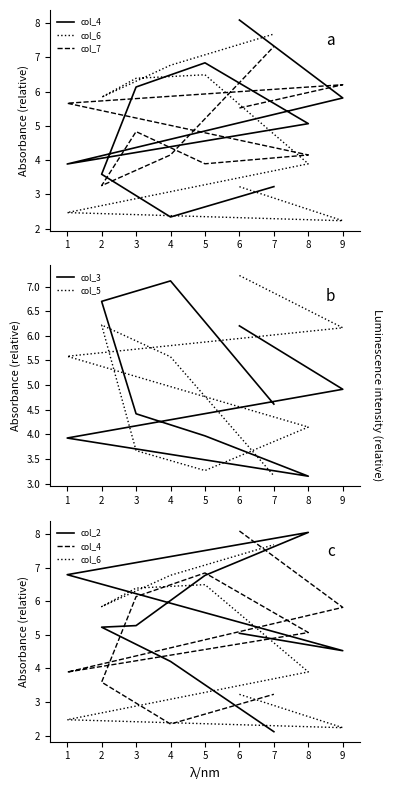

What is the difference between the second highest and second lowest values in the col_7 series?

2.3